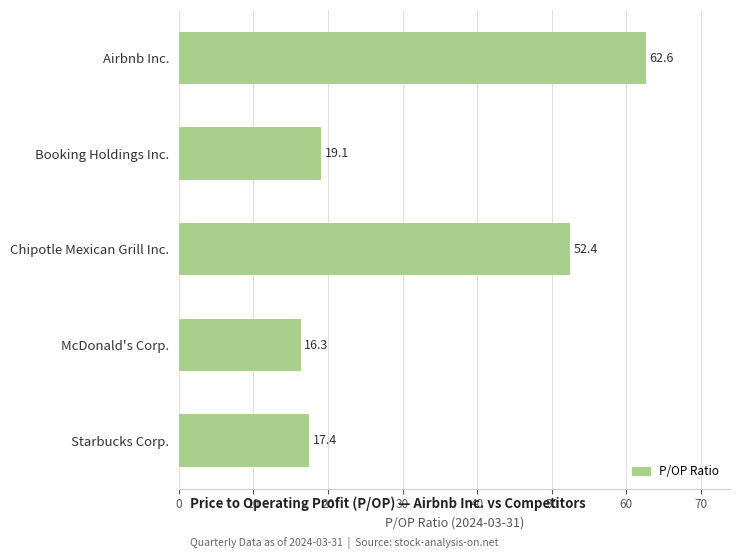

What is the label of the 1st bar from the bottom?

Starbucks Corp.